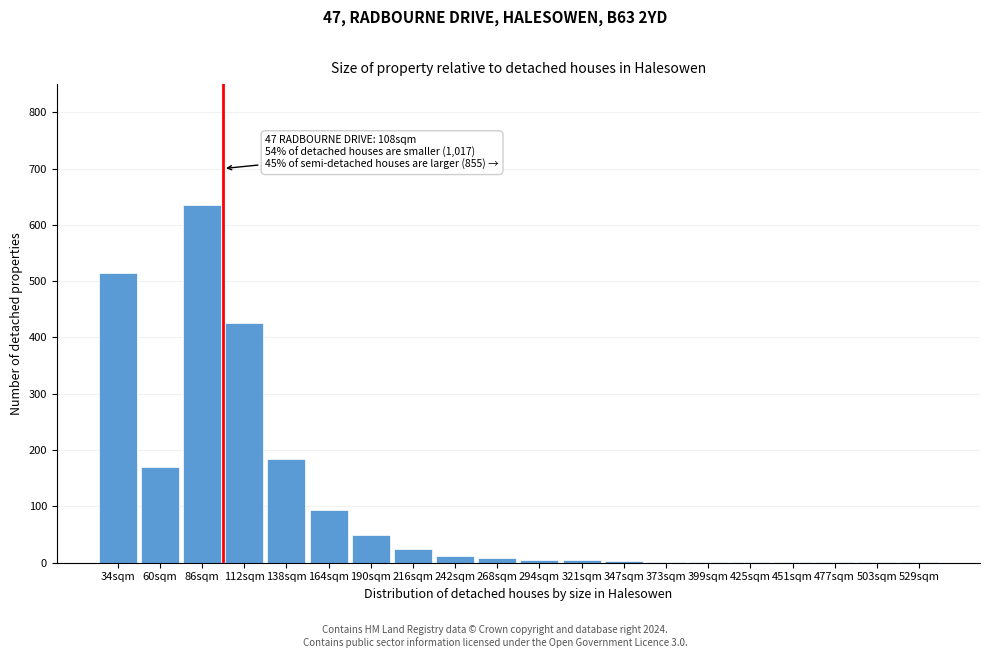

Where is the data nearest to the value 318?

112sqm